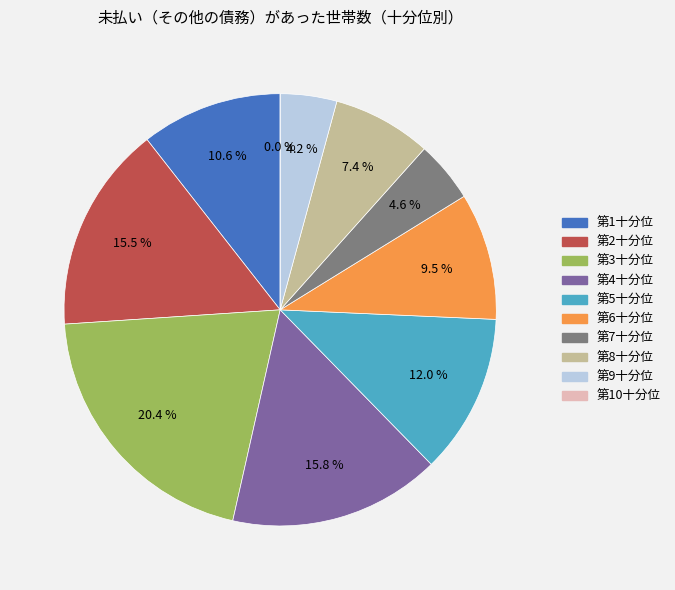

Is 第8十分位 the majority of the pie?

No